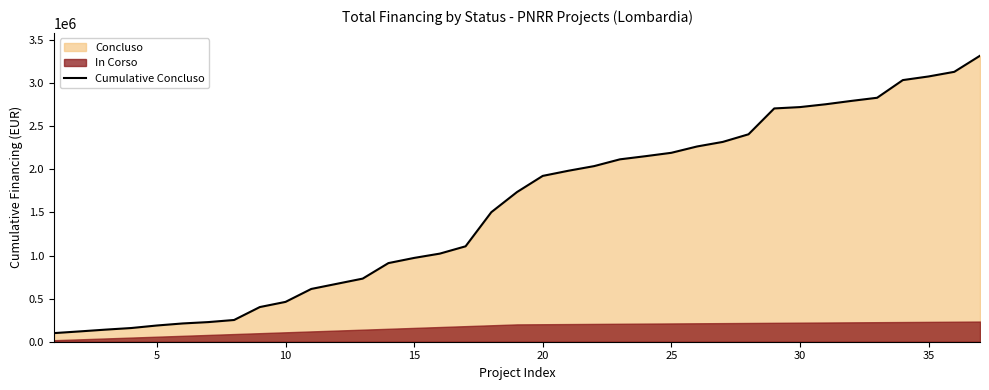

What is the difference between the maximum and minimum values?

3217463.3